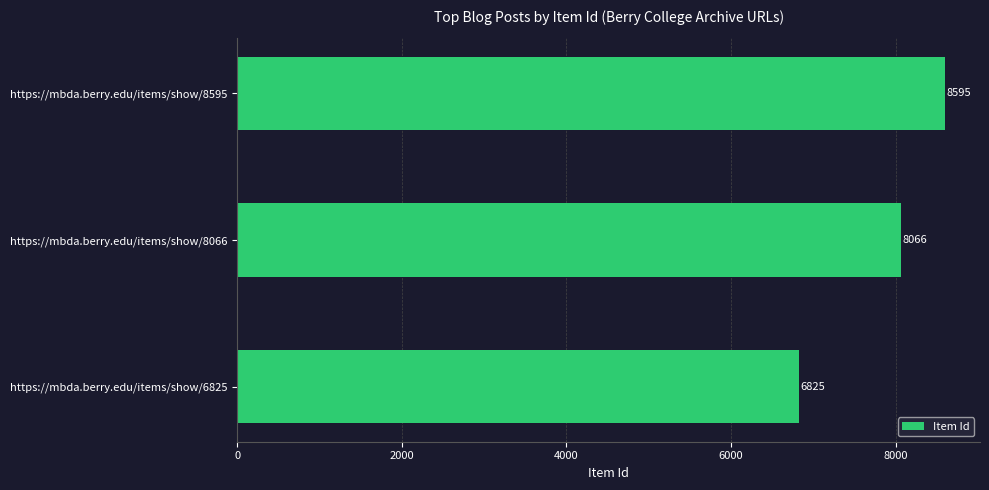

How many values are between 6825 and 8595?

3